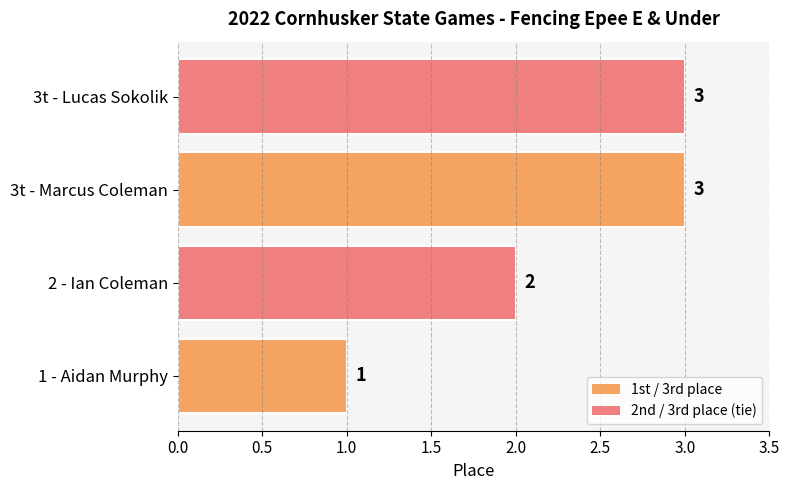

Does the chart contain any negative values?

No